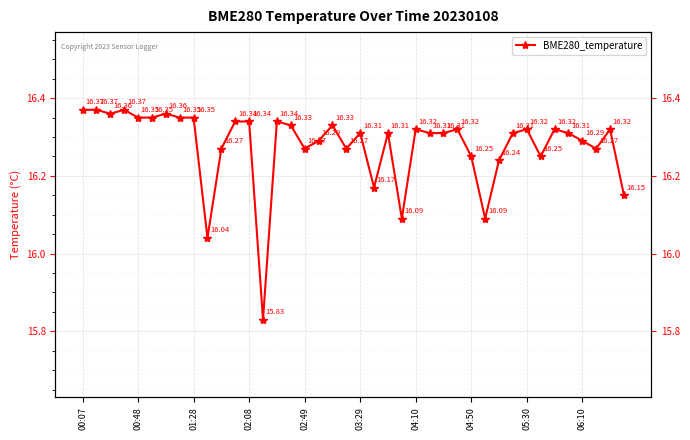

The value at 04:10 is 26.9. True or false?

False